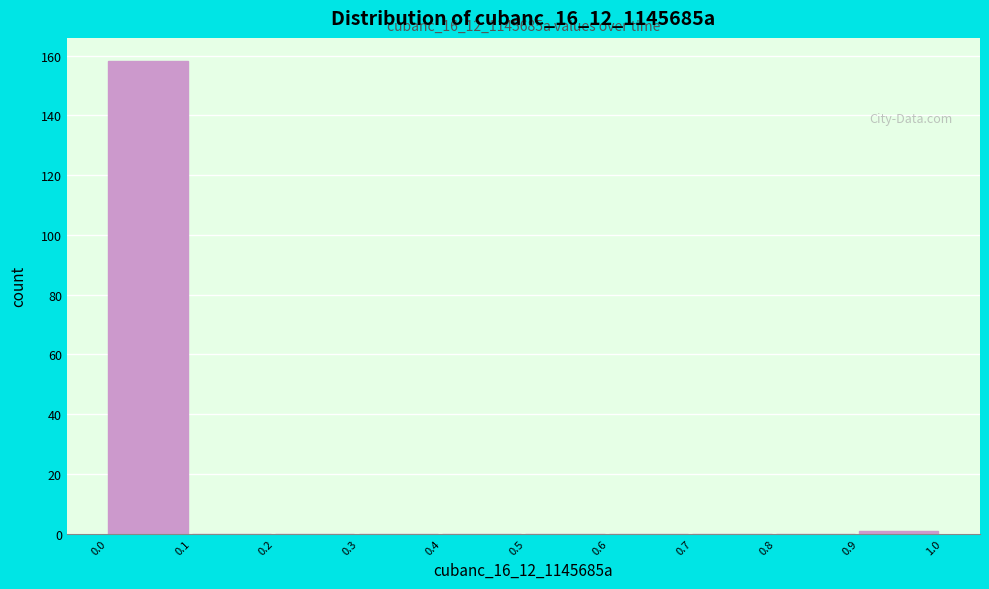

Which range on the x-axis has the tallest bar?

0.0 to 0.1